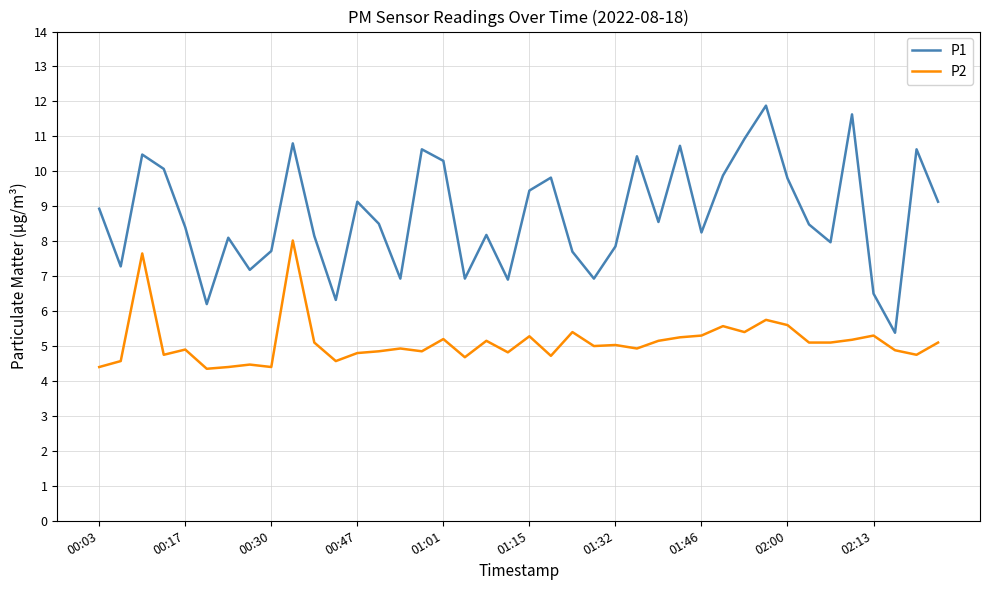

What is the highest value of the P2 series?

8.0